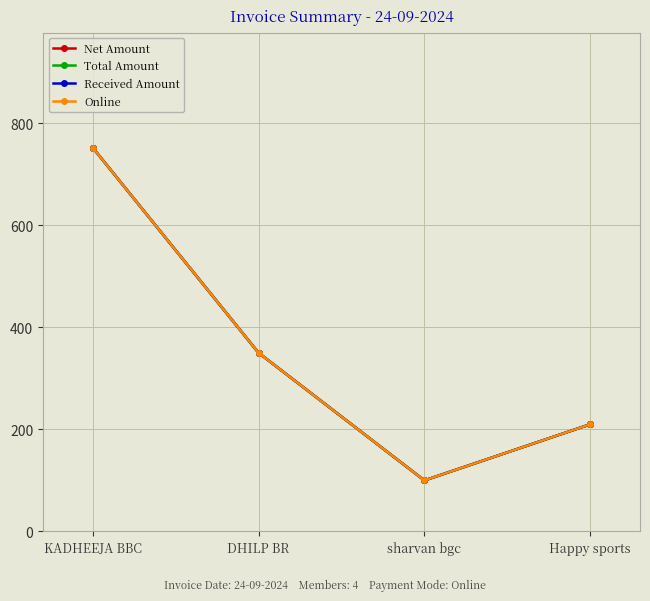

What is the label of the 2nd point from the left?

DHILP BR